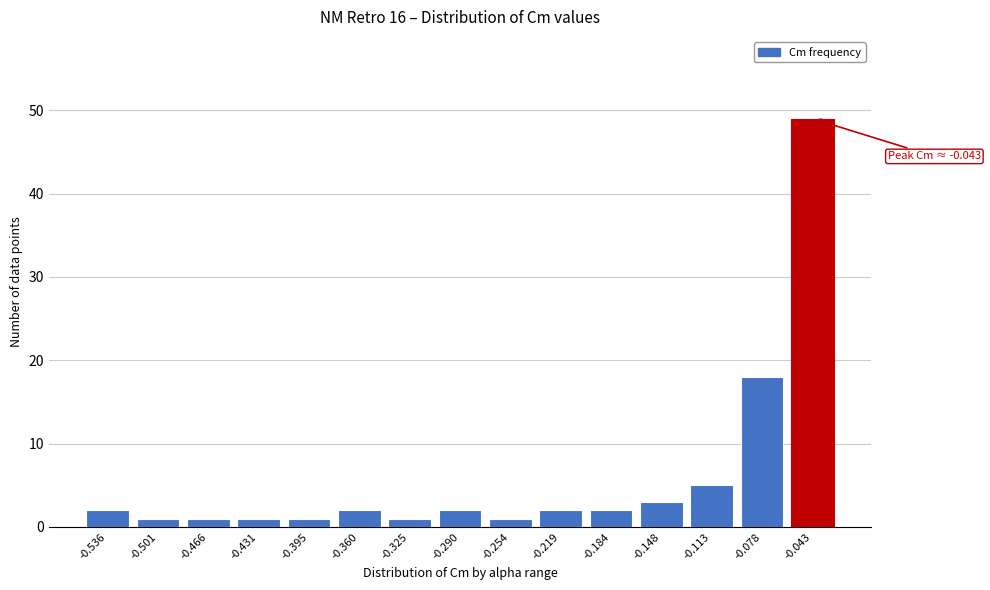

Reading right to left, what are all the values shown in this chart?

49	18	5	3	2	2	1	2	1	2	1	1	1	1	2